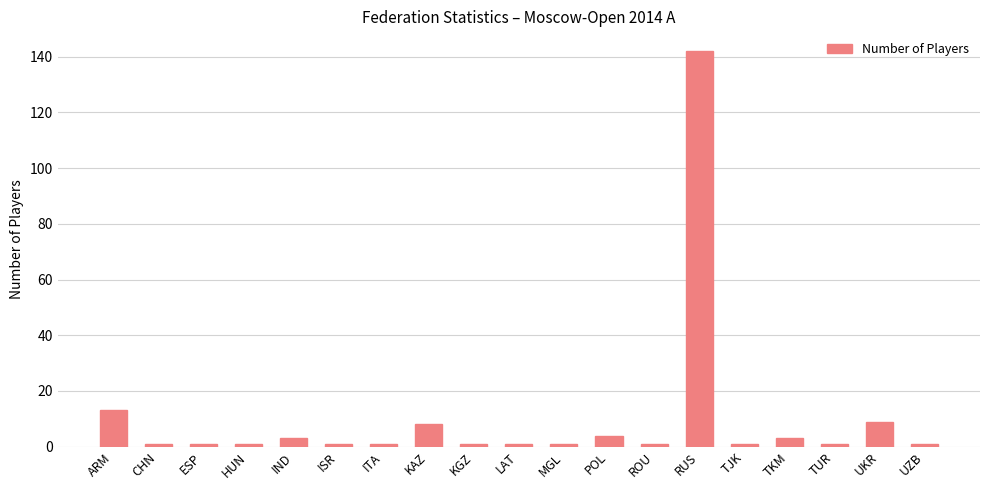

The value at ARM is 19. True or false?

False